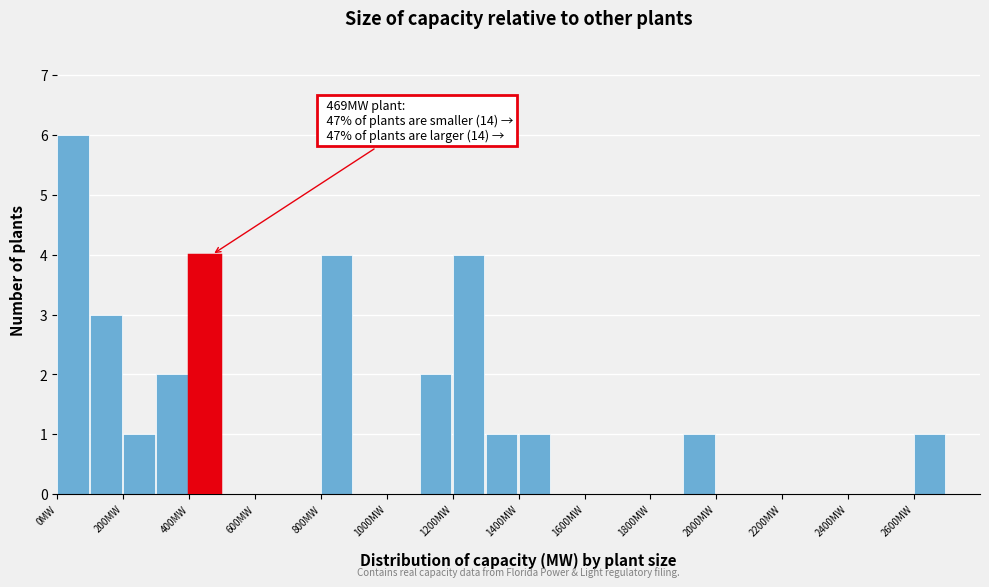

Over which range of the x-axis is the bar tallest?

0 to 100